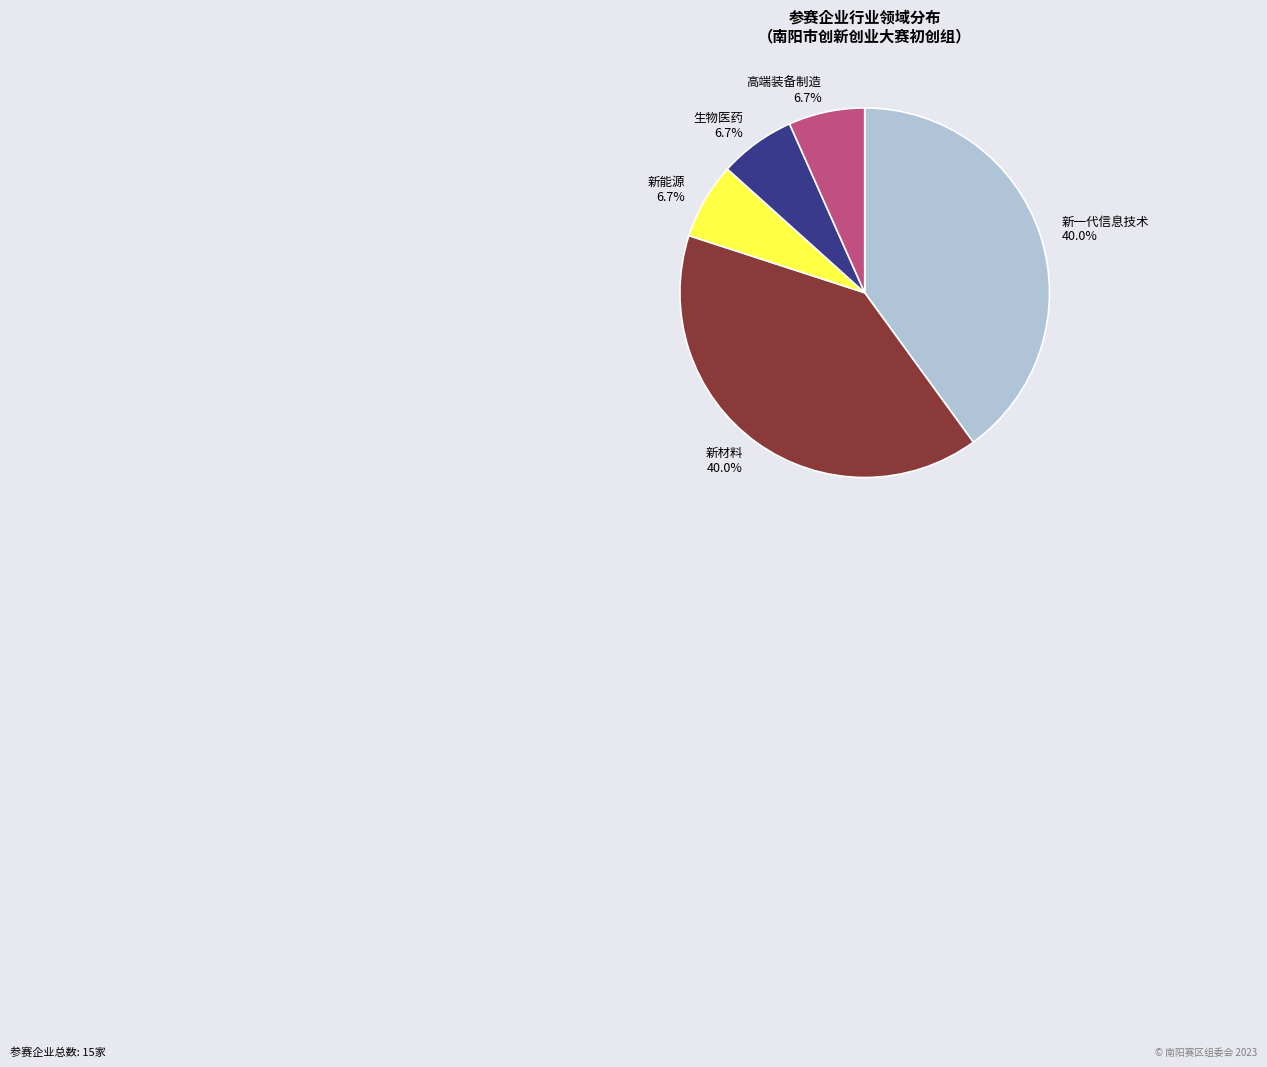

Is it true that 新材料 is 53% of the pie?

False